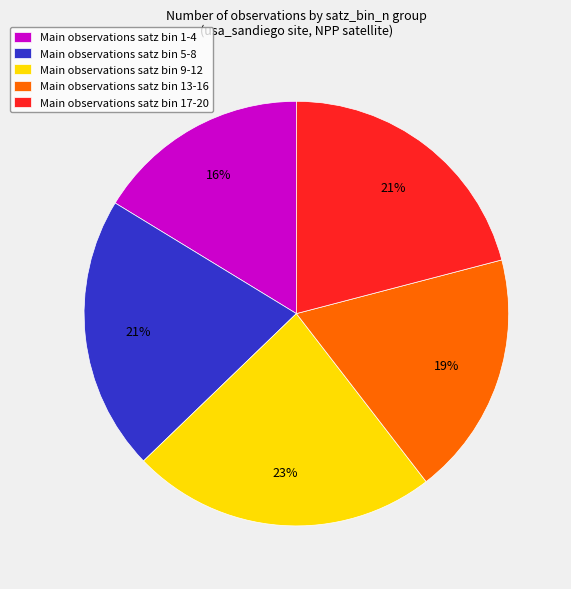

The Main observations satz bin 17-20 slice represents 29% of the pie. True or false?

False